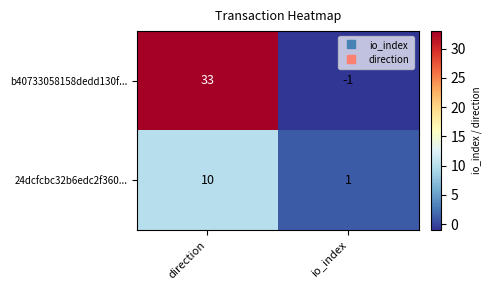

At which category is the sum across all series the highest?

direction